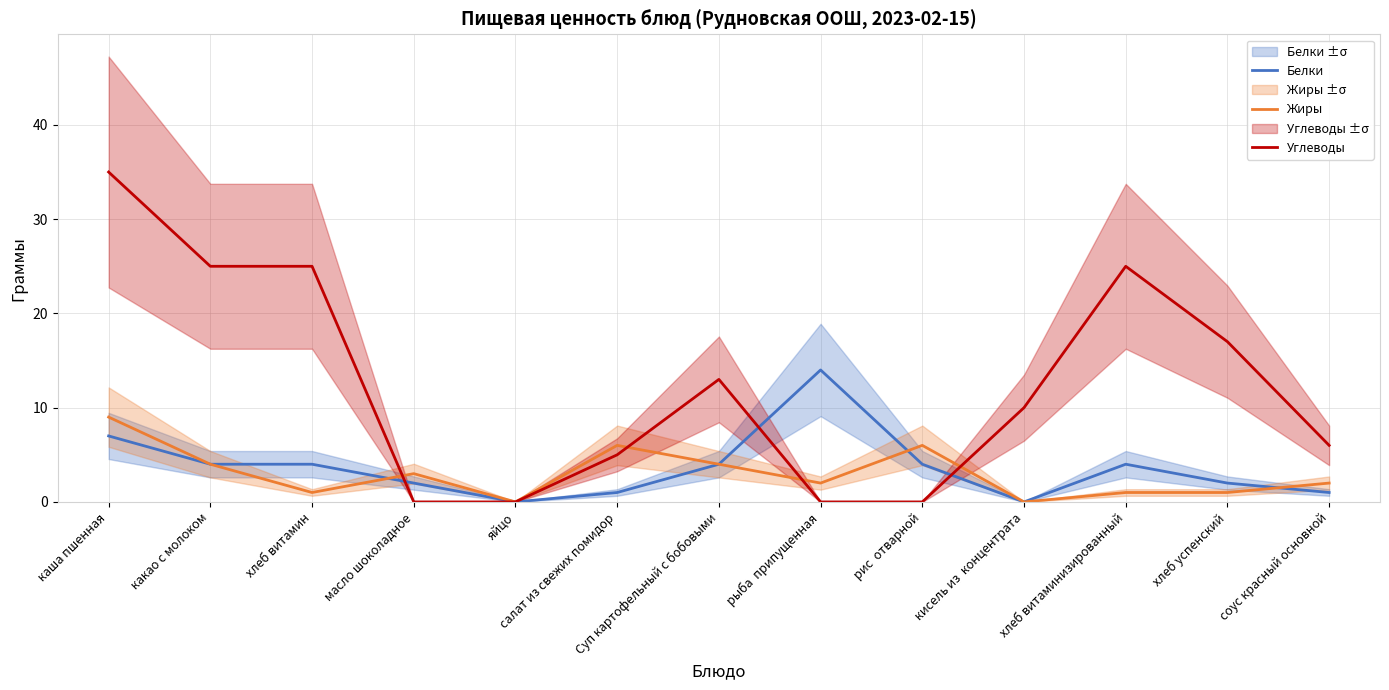

Reading right to left, extract all data points from this chart.

Белки: соус красный основной=1	хлеб успенский=2	хлеб витаминизированный=4	кисель из  концентрата=0	рис  отварной=4	рыба  припущенная=14	Суп картофельный с бобовыми=4	салат из свежих помидор=1	яйцо=0	масло шоколадное=2	хлеб витамин=4	какао с молоком=4	каша пшенная=7
Жиры: соус красный основной=2	хлеб успенский=1	хлеб витаминизированный=1	кисель из  концентрата=0	рис  отварной=6	рыба  припущенная=2	Суп картофельный с бобовыми=4	салат из свежих помидор=6	яйцо=0	масло шоколадное=3	хлеб витамин=1	какао с молоком=4	каша пшенная=9
Углеводы: соус красный основной=6	хлеб успенский=17	хлеб витаминизированный=25	кисель из  концентрата=10	рис  отварной=0	рыба  припущенная=0	Суп картофельный с бобовыми=13	салат из свежих помидор=5	яйцо=0	масло шоколадное=0	хлеб витамин=25	какао с молоком=25	каша пшенная=35